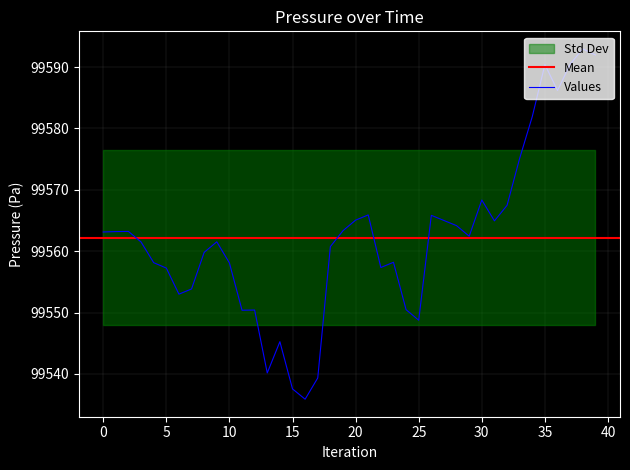

Is it true that the value at 18 is 99560.8?

True